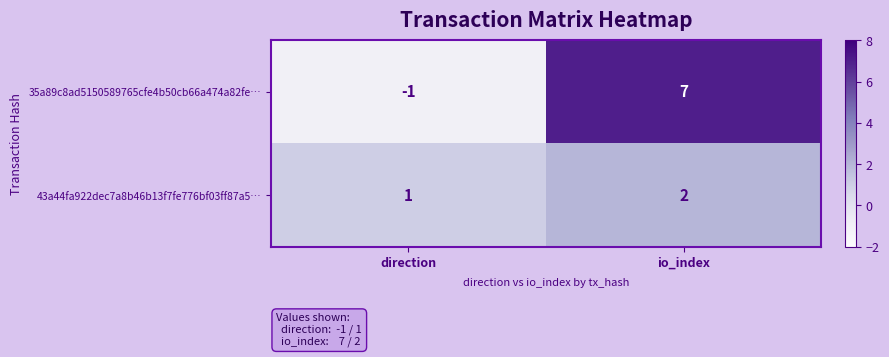

Rank the series by their average value, from highest to lowest.

35a89c8ad5150589765cfe4b50cb66a474a82fe…, 43a44fa922dec7a8b46b13f7fe776bf03ff87a5…